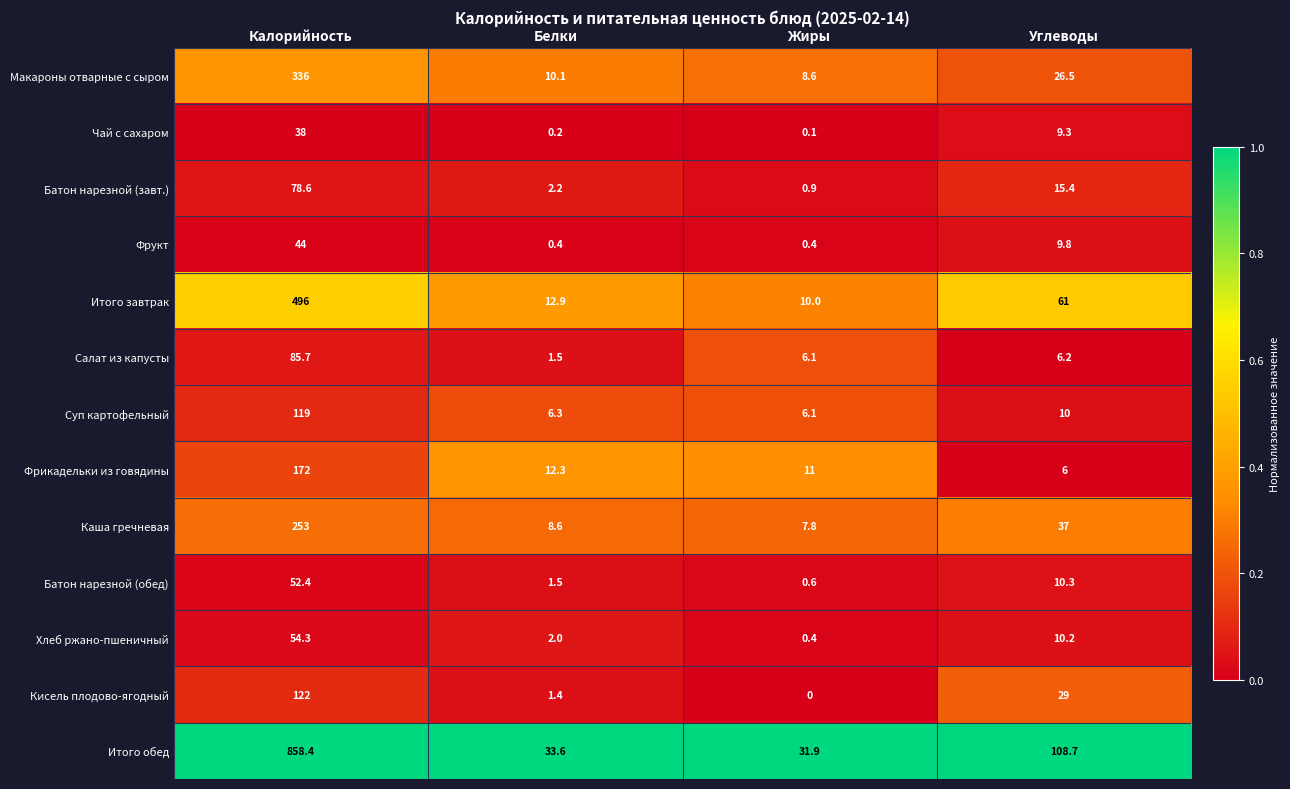

At which label does Батон нарезной (завт.) first exceed 15?

Калорийность